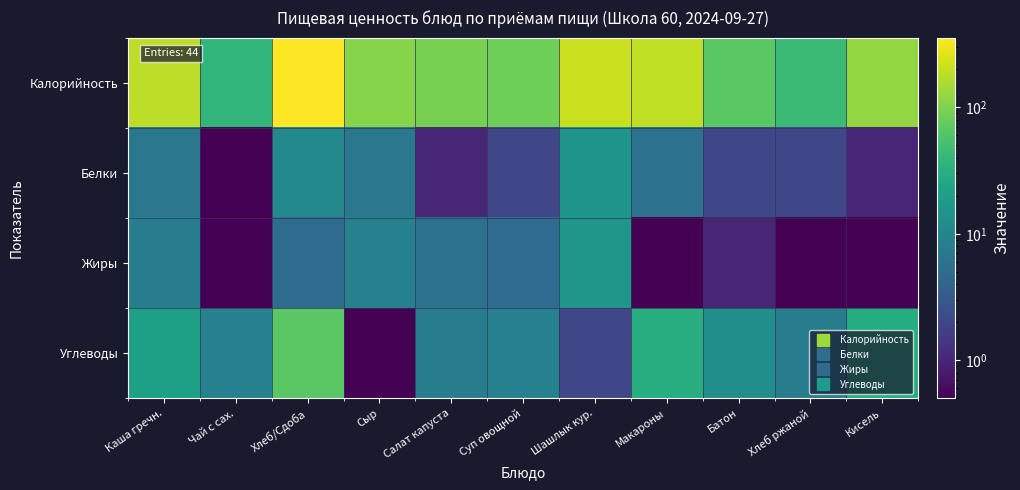

List the series in order of their peak value, highest first.

Калорийность, Углеводы, Жиры, Белки